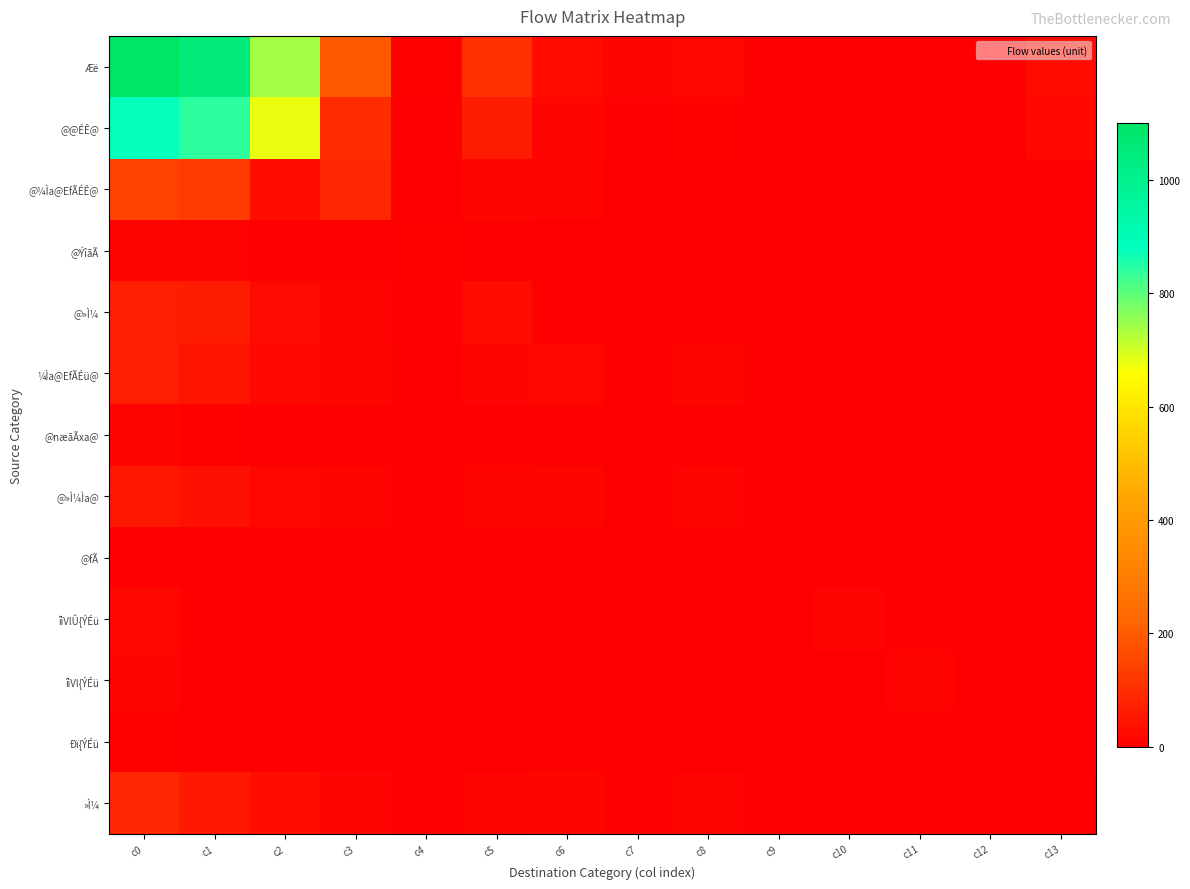

What is the total value across all series at c8?

71.3